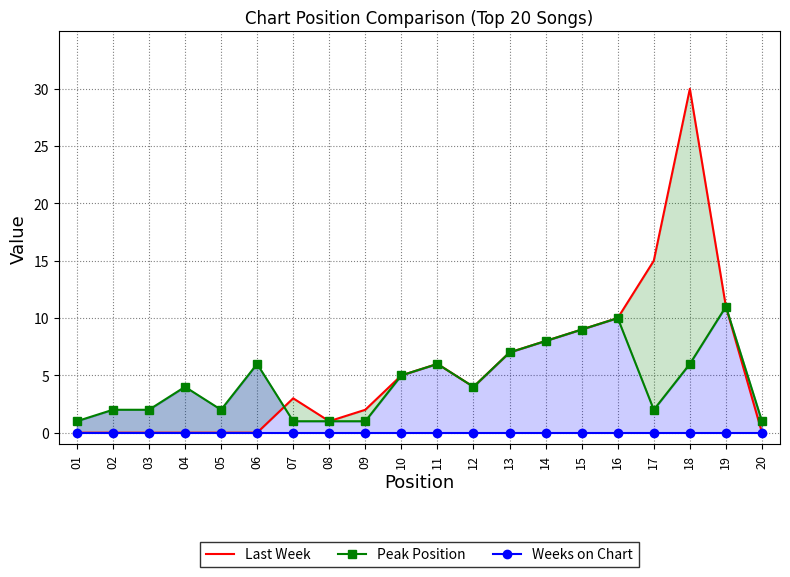

At how many categories does at least one series exceed 26?

1